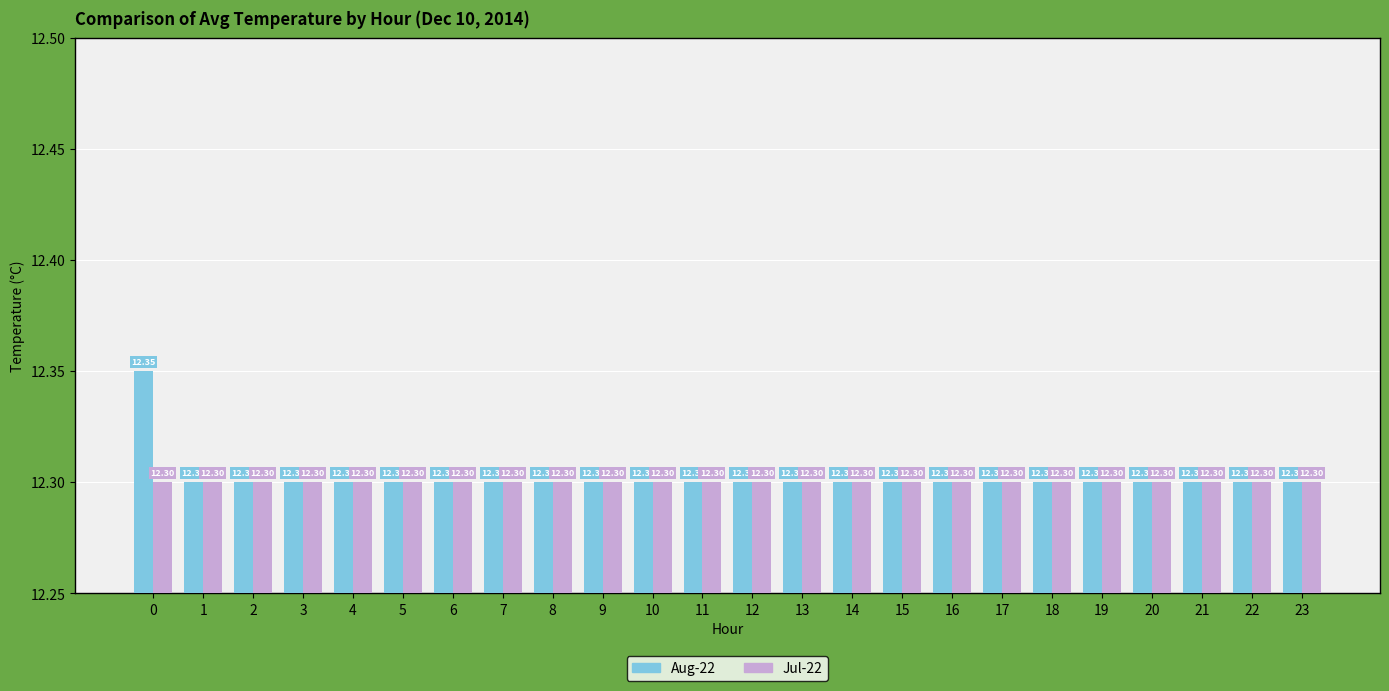

Rank the series by their average value, from lowest to highest.

Jul-22, Aug-22